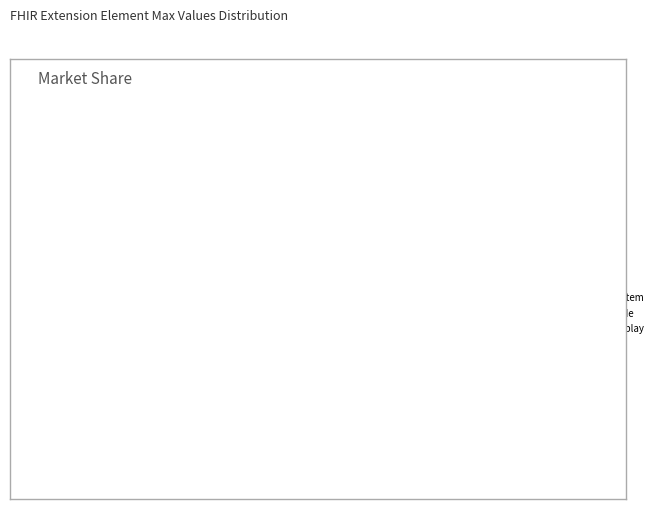

Approximately how many times larger is the value at Extension.url compared to Extension?

1.0